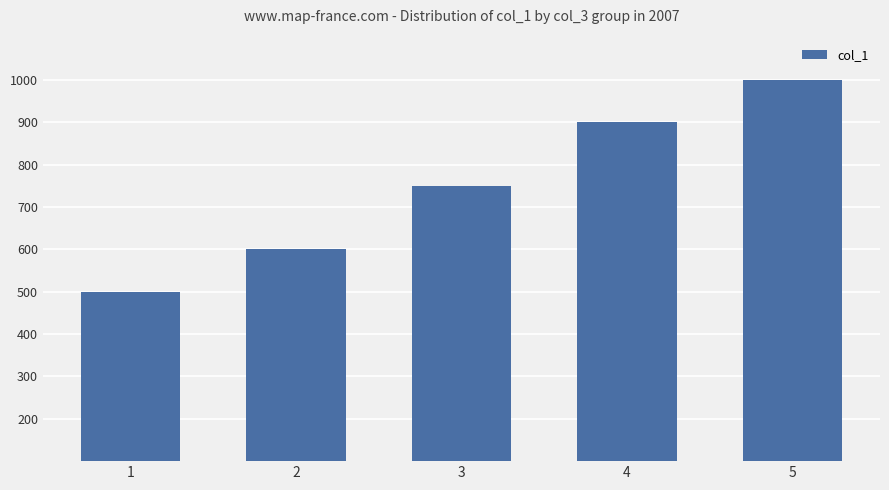

What is the value of the 5th bar from the left?

1000